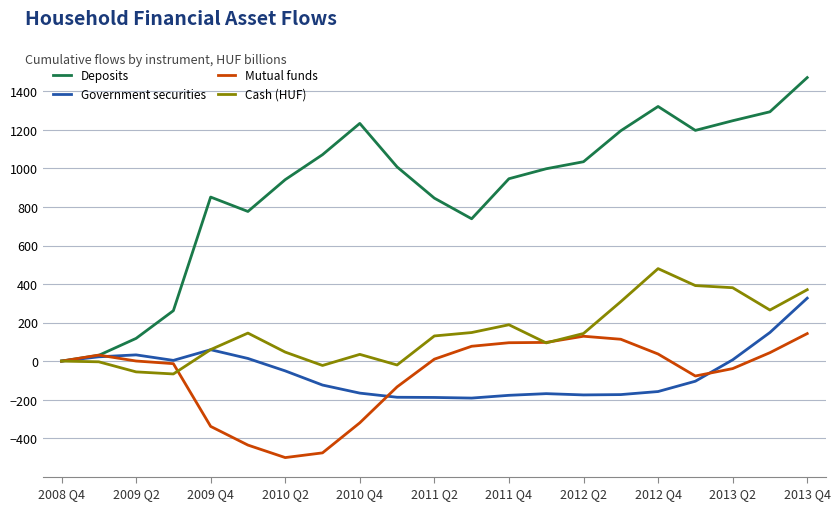

Which series has the largest total across all categories?

Deposits